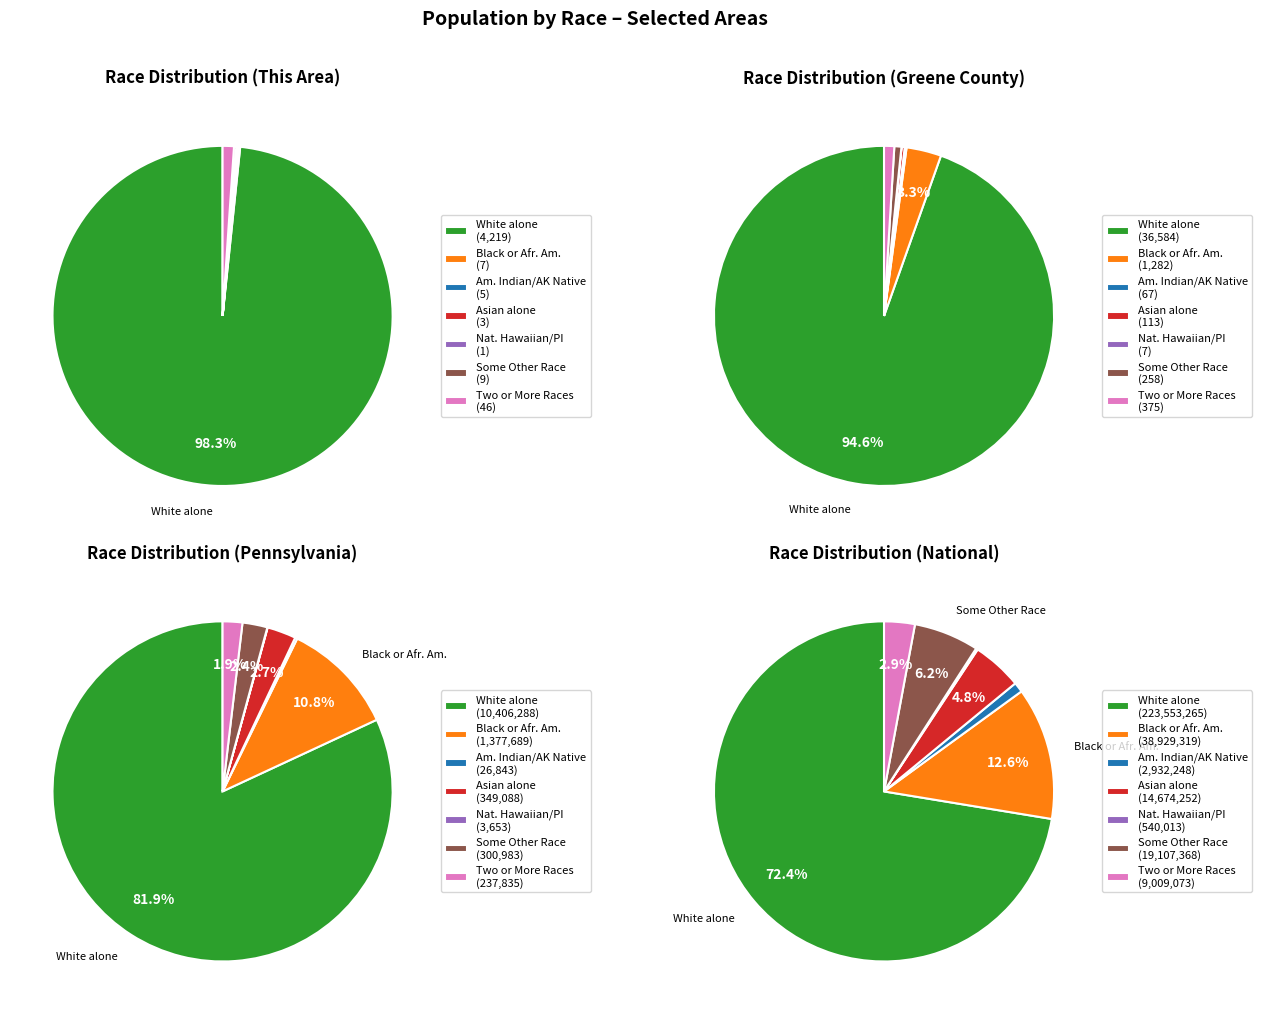

How many segments does this pie chart have?

7